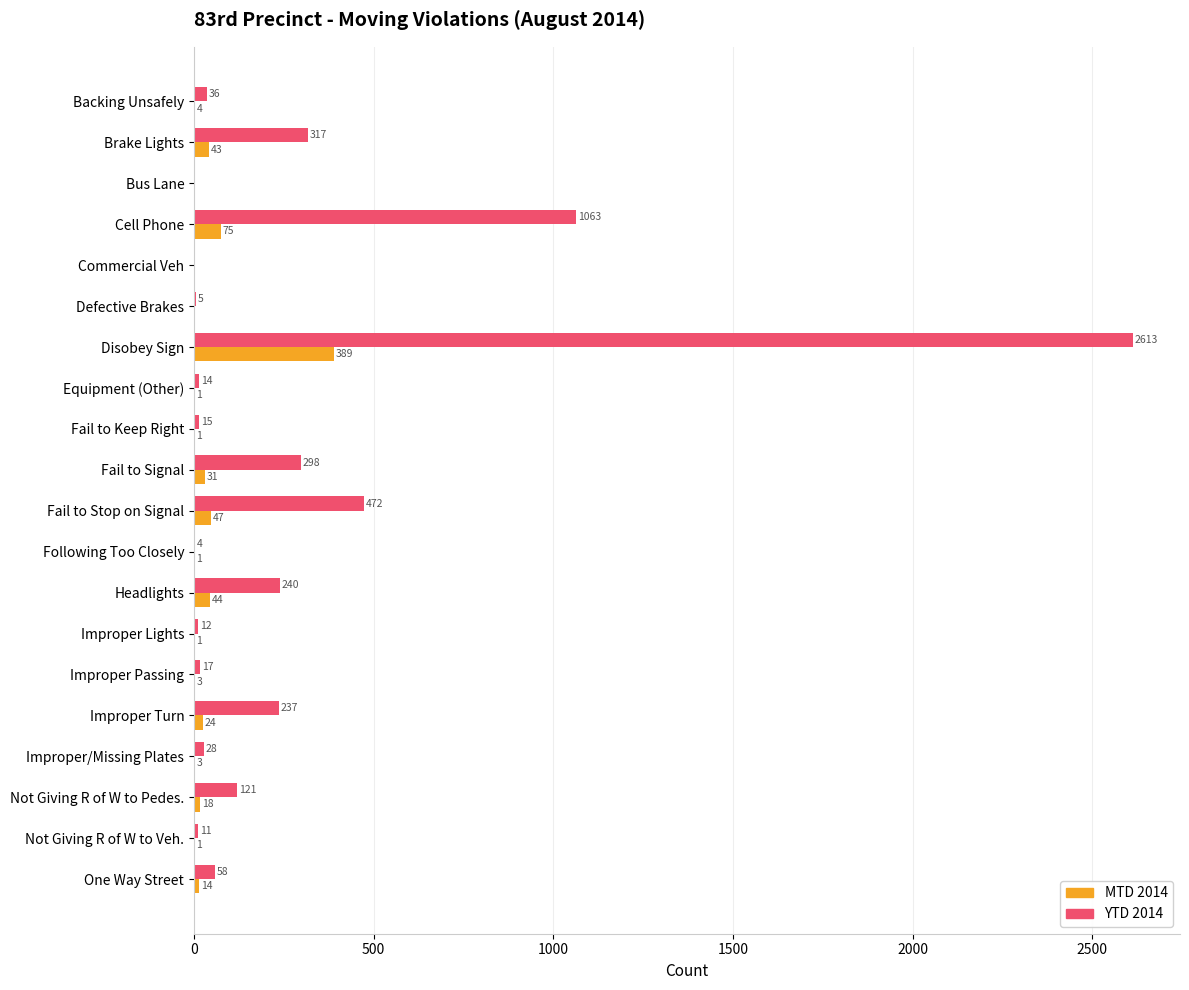

Is the value of MTD 2014 at Improper/Missing Plates greater than the value of YTD 2014 at Following Too Closely?

No